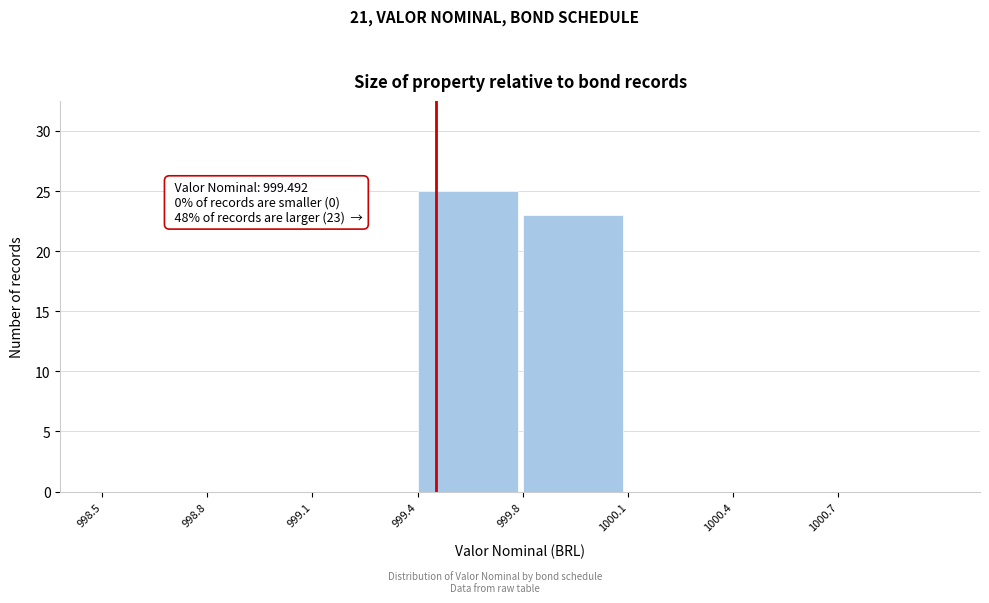

Reading right to left, what are all the values shown in this chart?

1000.7=0	1000.4=0	1000.1=0	999.8=23	999.4=25	999.1=0	998.8=0	998.5=0